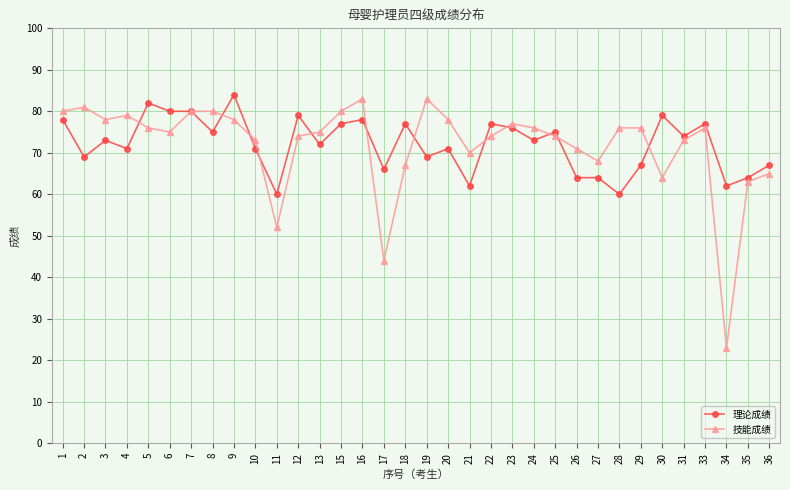

How many distinct data groups are displayed?

2